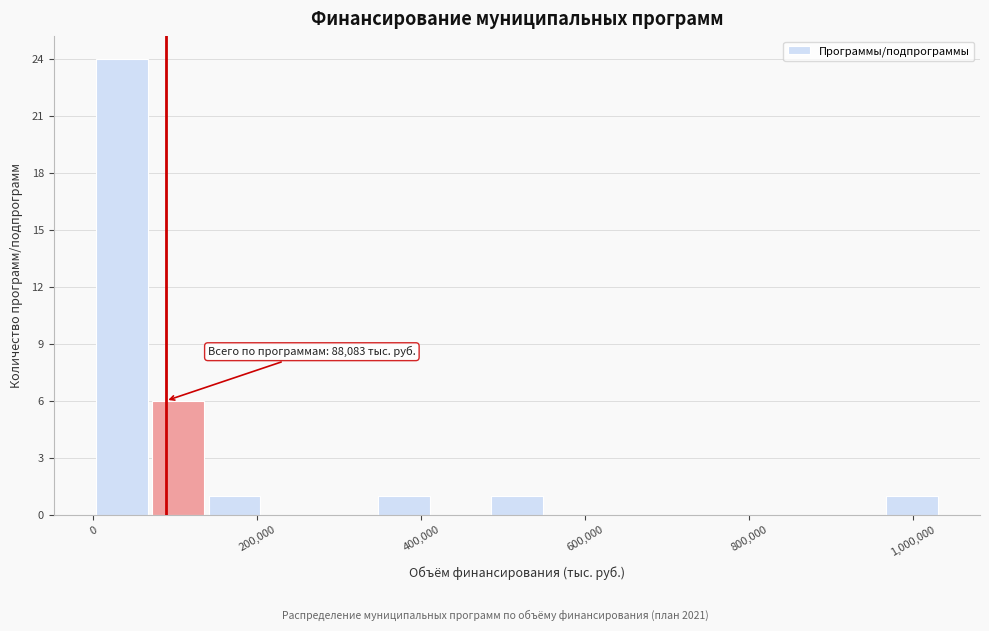

Around what value on the x-axis is the tallest bar? Give the approximate position of its centre, as read against the axis.

40000